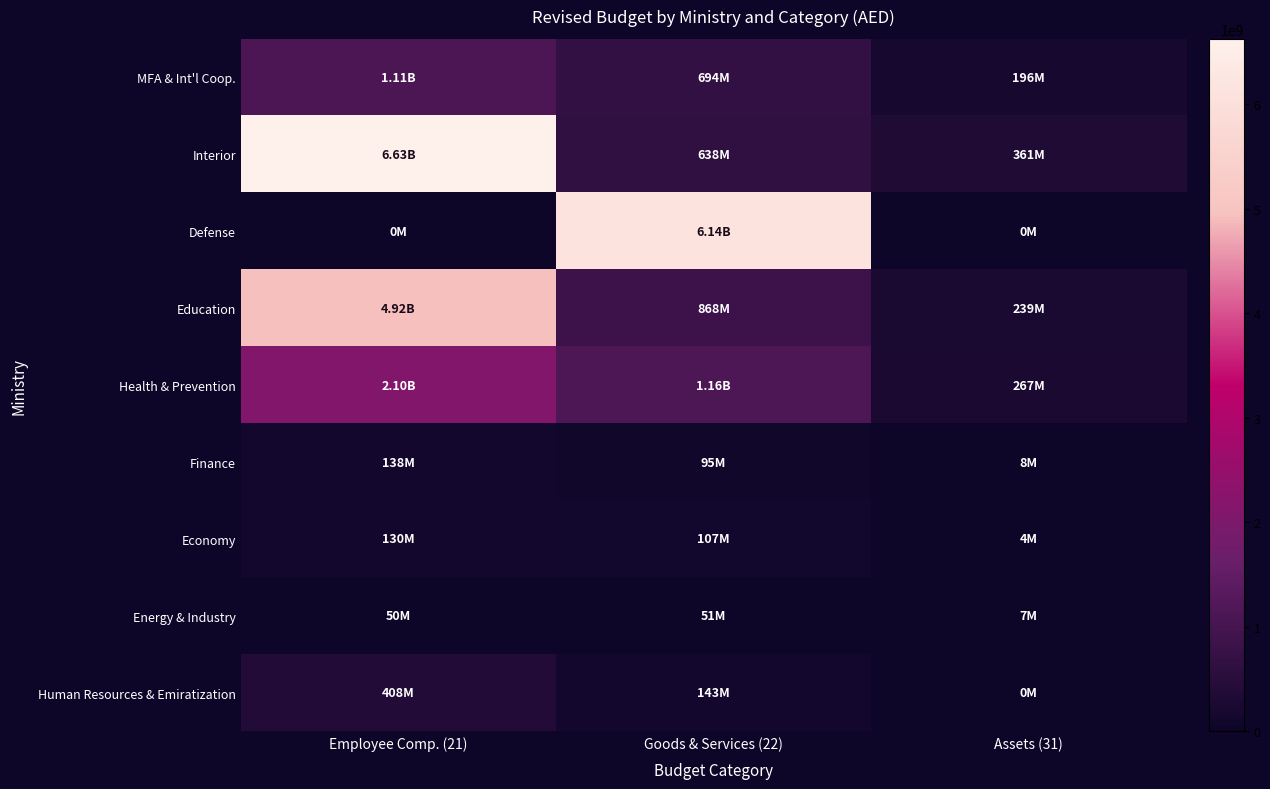

List the series in order of their peak value, highest first.

Interior, Defense, Education, Health & Prevention, MFA & Int'l Coop., Human Resources & Emiratization, Finance, Economy, Energy & Industry